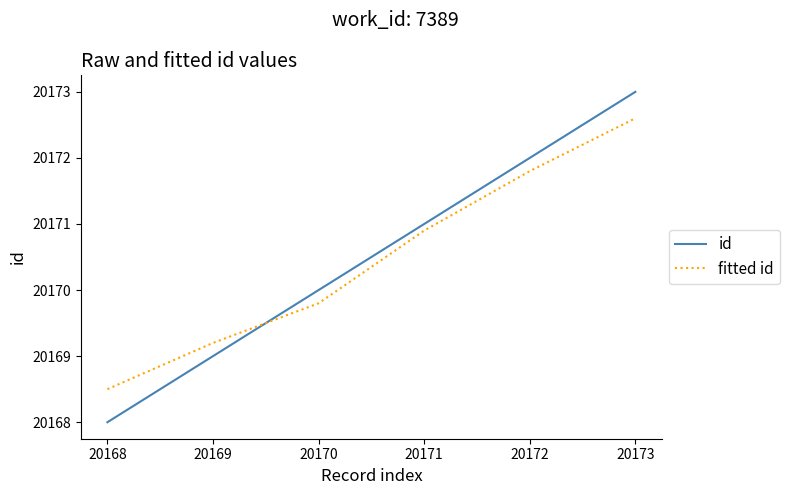

What is the total value across all series at 20172?

40343.8